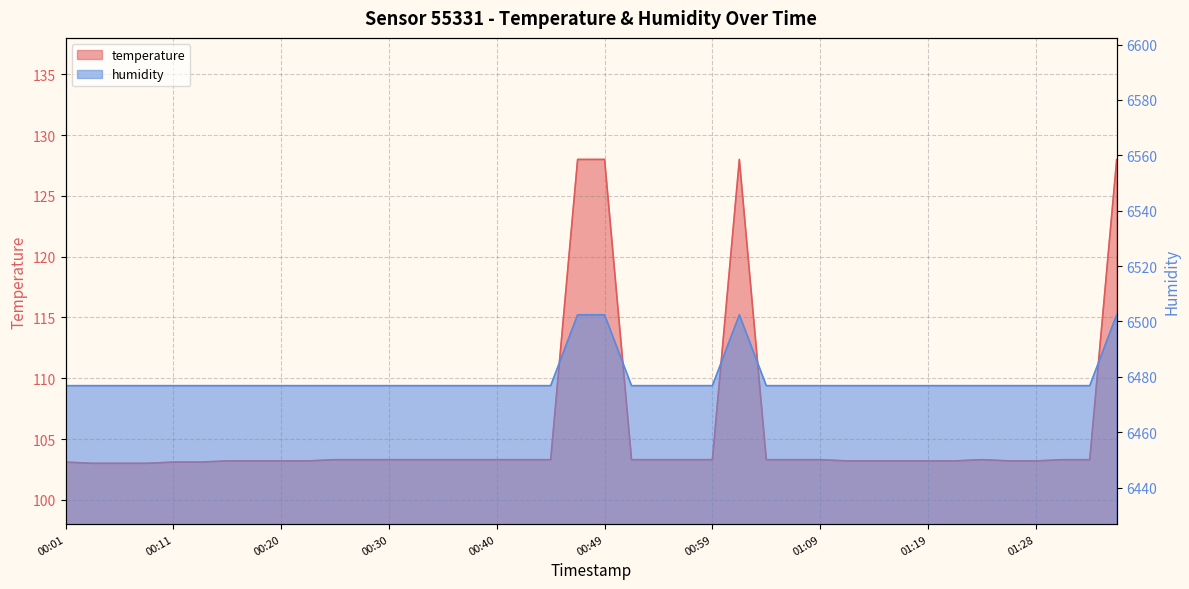

Between 00:11 and 00:13, which is larger?

00:11